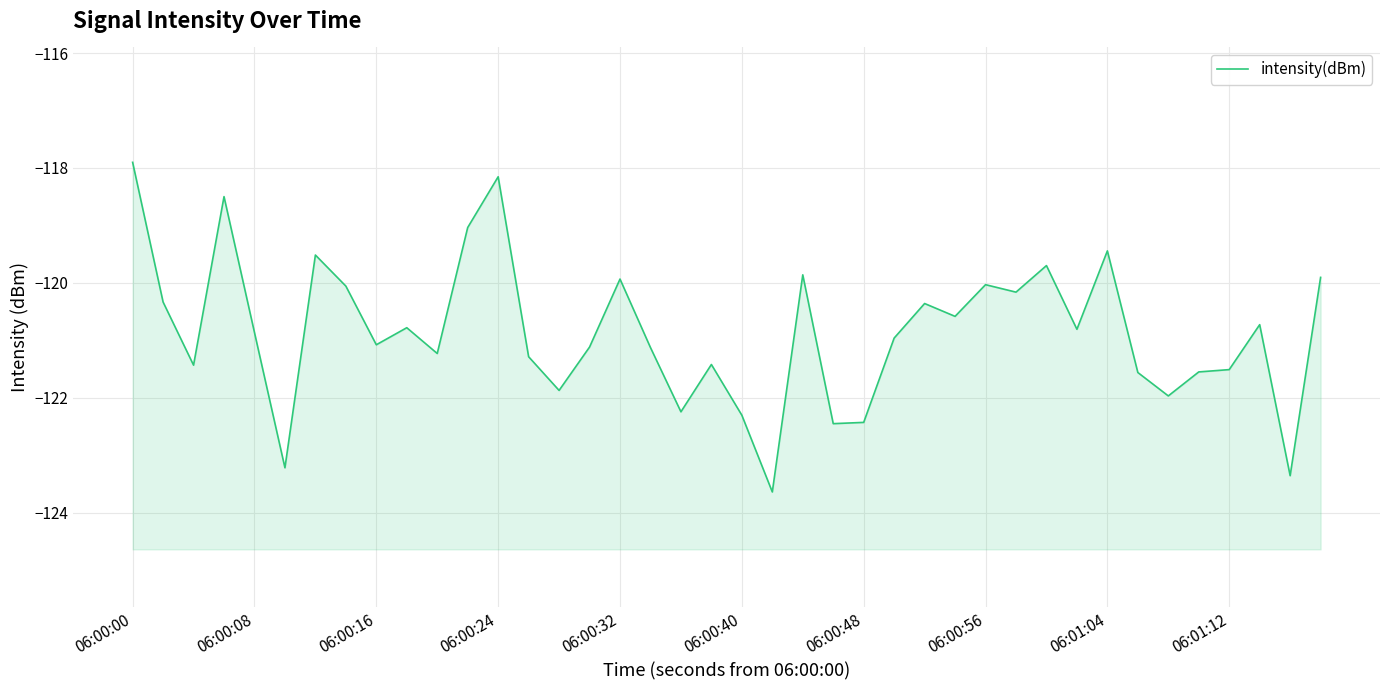

Where does the data first go above -120?

06:00:00